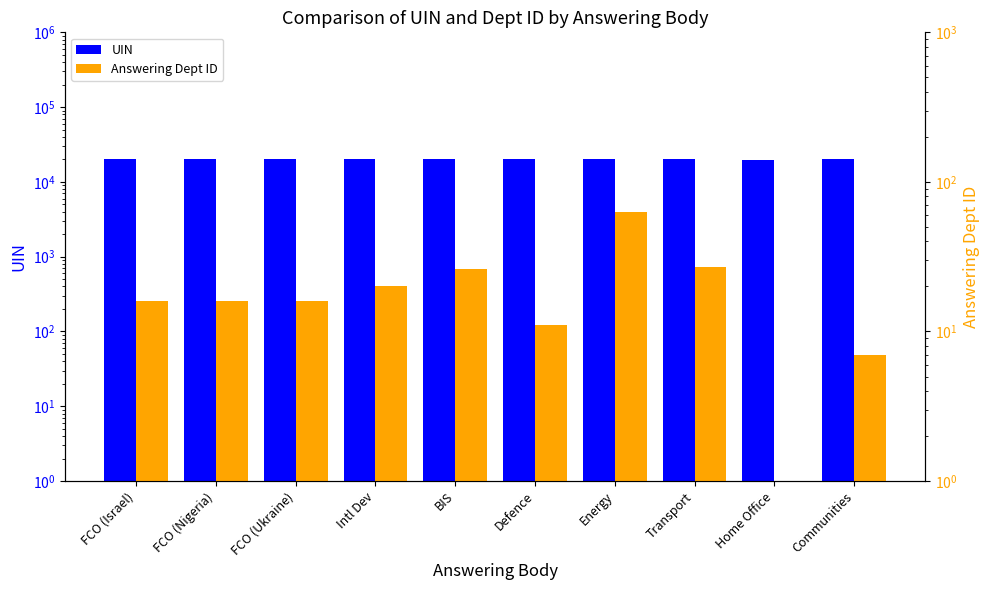

The Answering Dept ID series shows 6 at FCO (Israel). True or false?

False